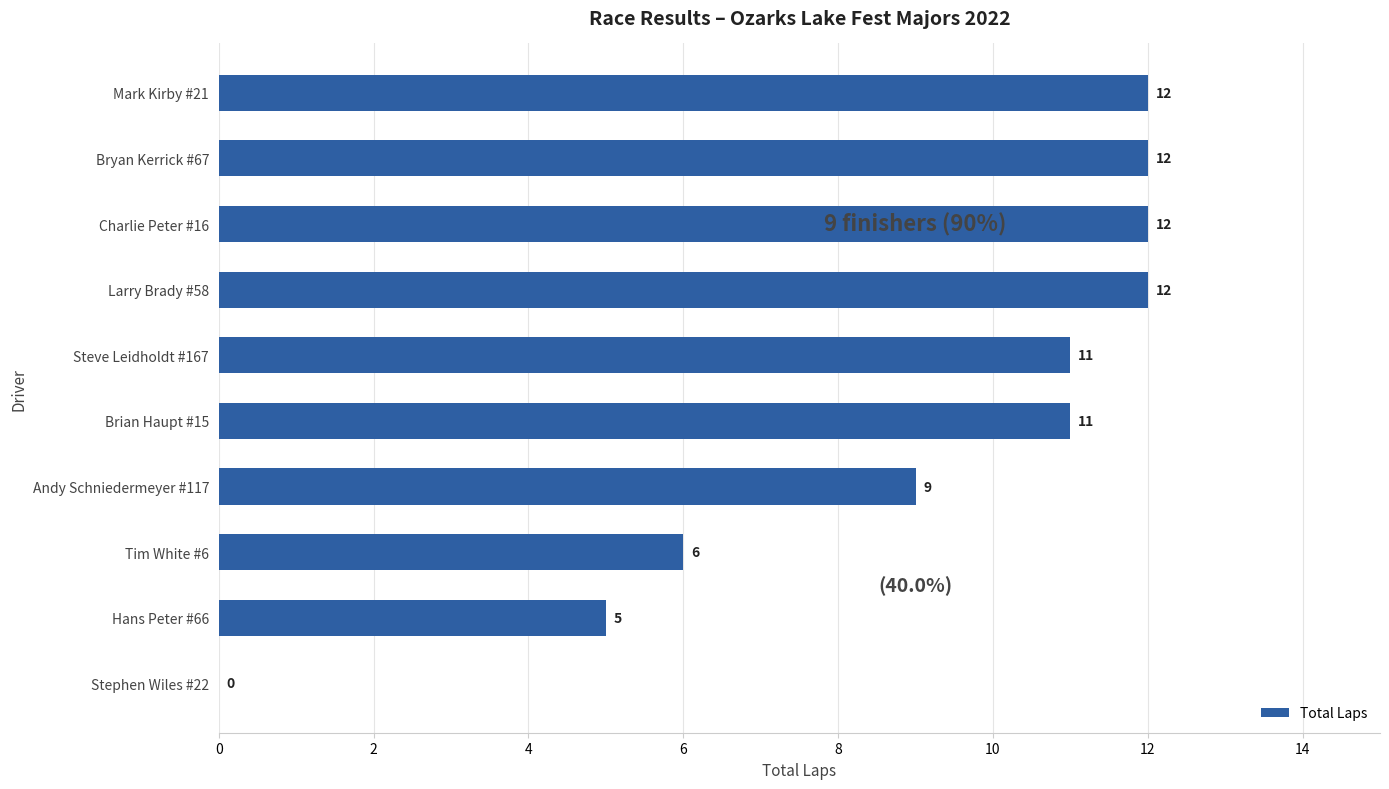

Where is the data nearest to the value 6?

Tim White #6